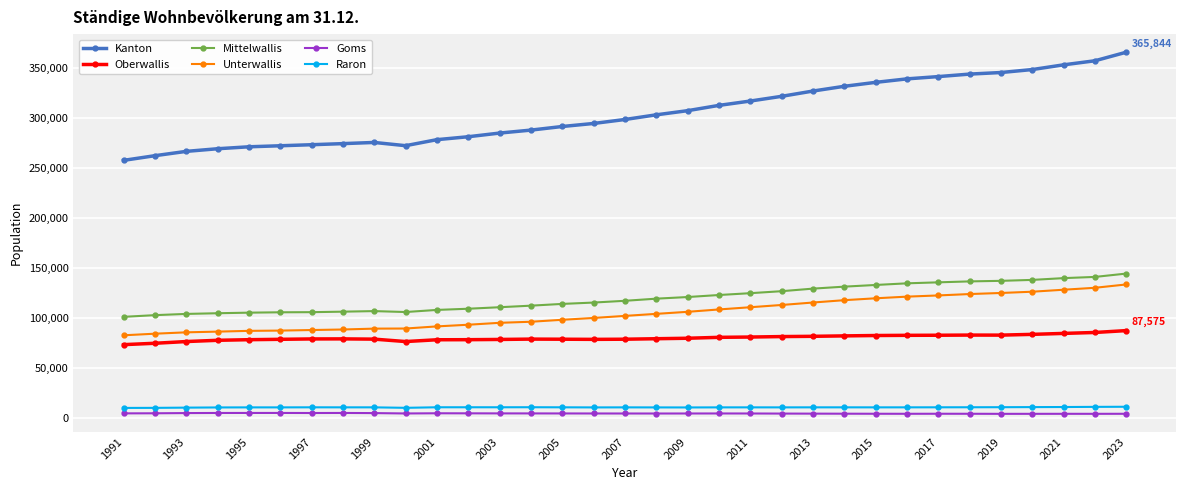

True or false: Oberwallis has more than 1 points higher than both neighbors.

True